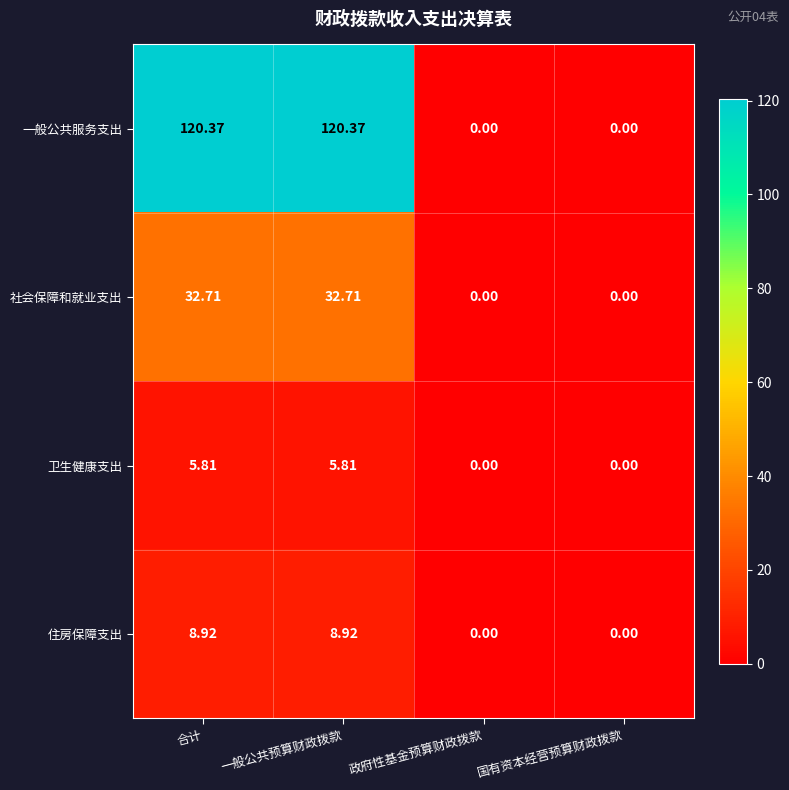

Rank the series at 合计 from highest to lowest value.

一般公共服务支出, 社会保障和就业支出, 住房保障支出, 卫生健康支出